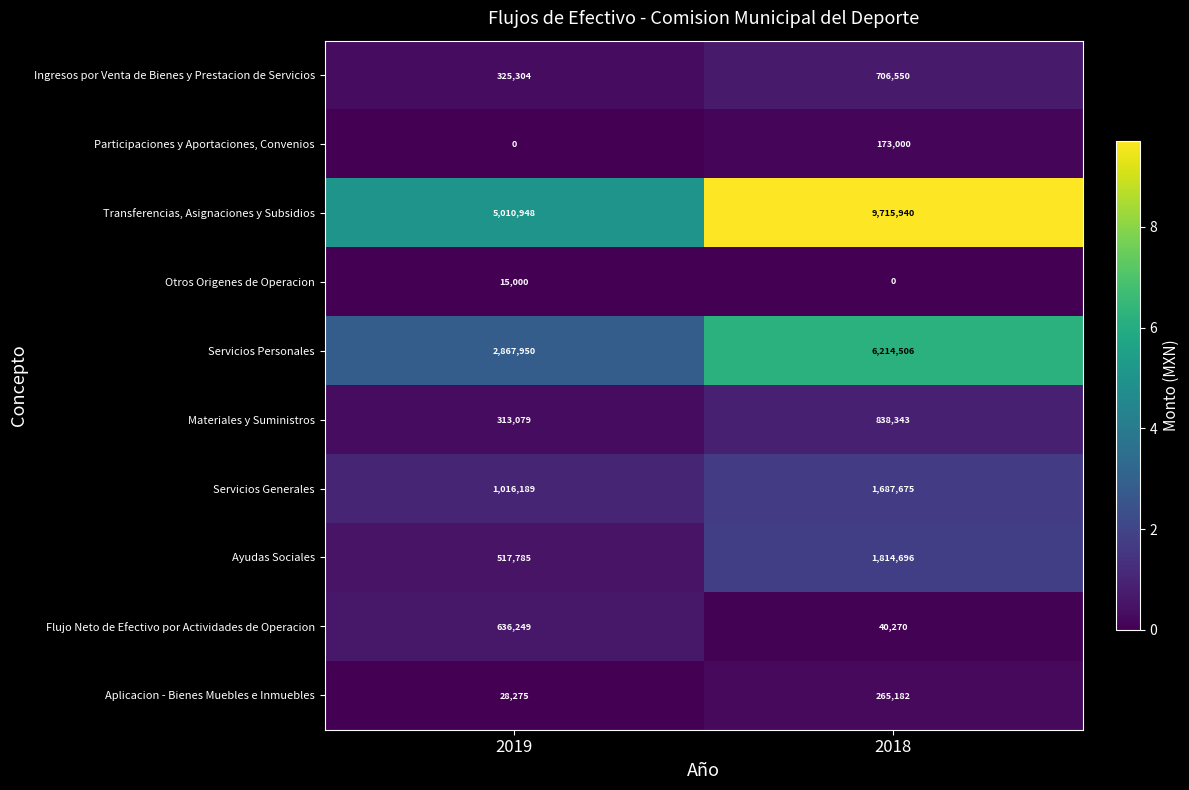

Which series has the largest total across all categories?

Transferencias, Asignaciones y Subsidios